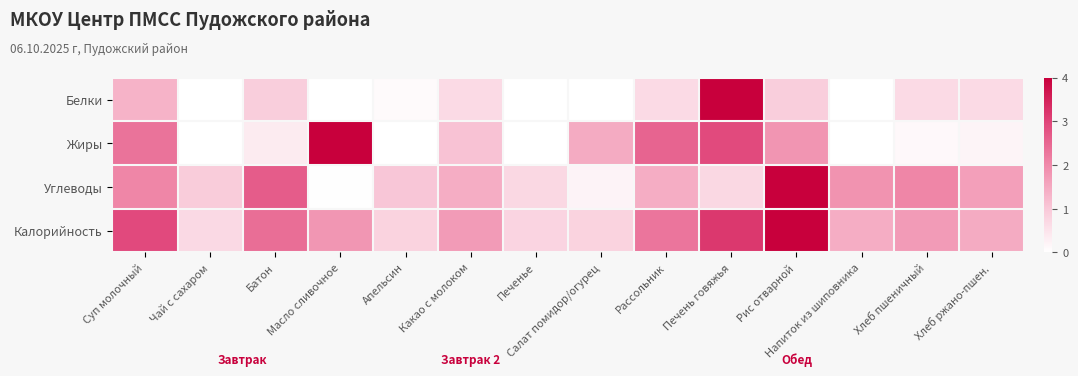

Which series has the widest spread of values?

Белки